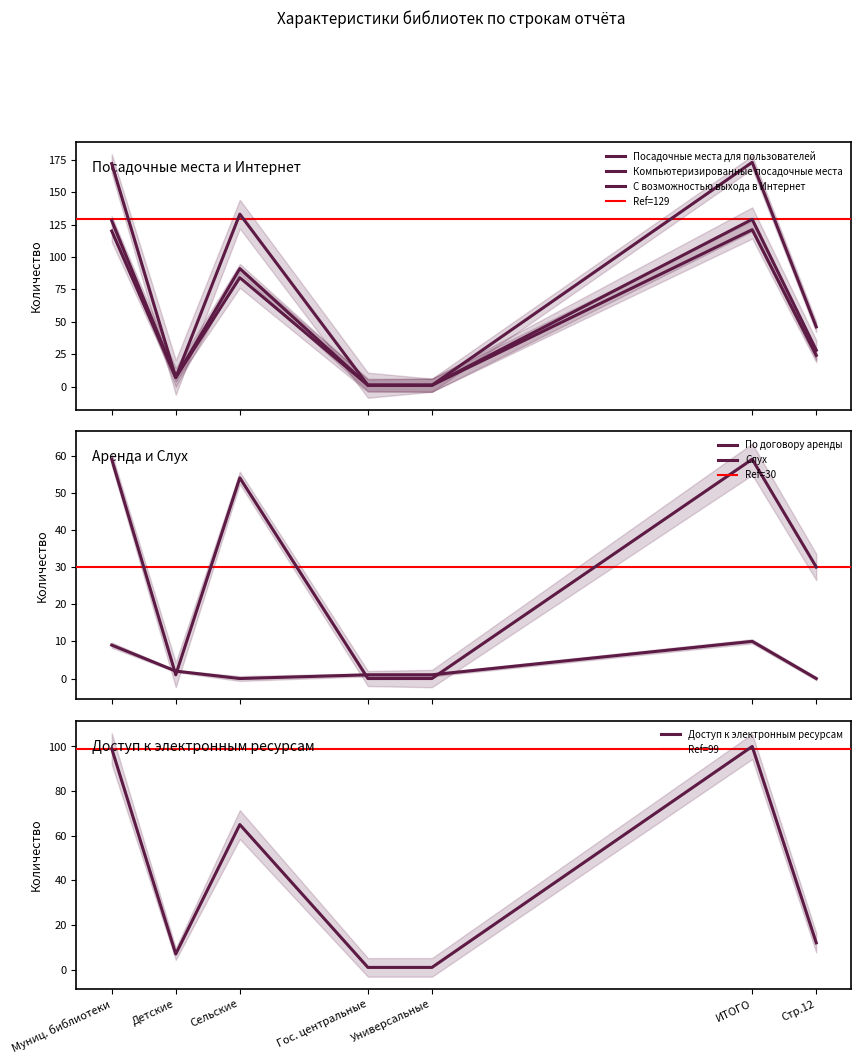

How many interior local peaks does the С возможностью выхода в Интернет series have?

2